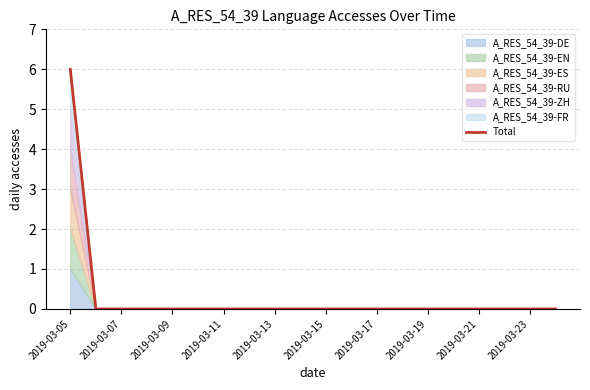

The value of Total at 2019-03-19 is 0. True or false?

True